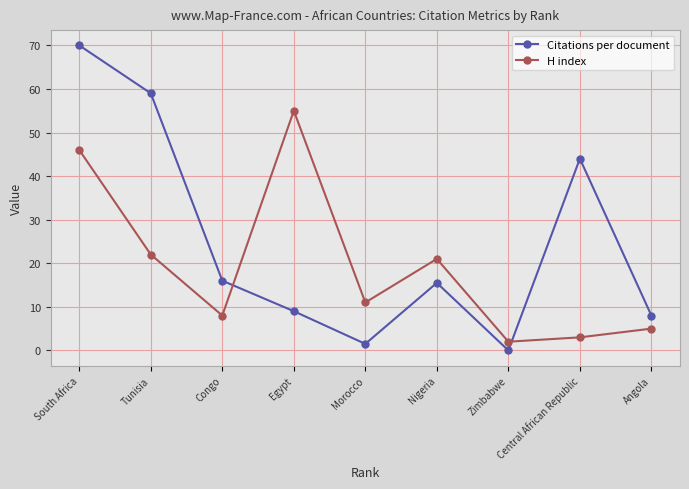

Where do Citations per document and H index first cross each other?

Congo and Egypt